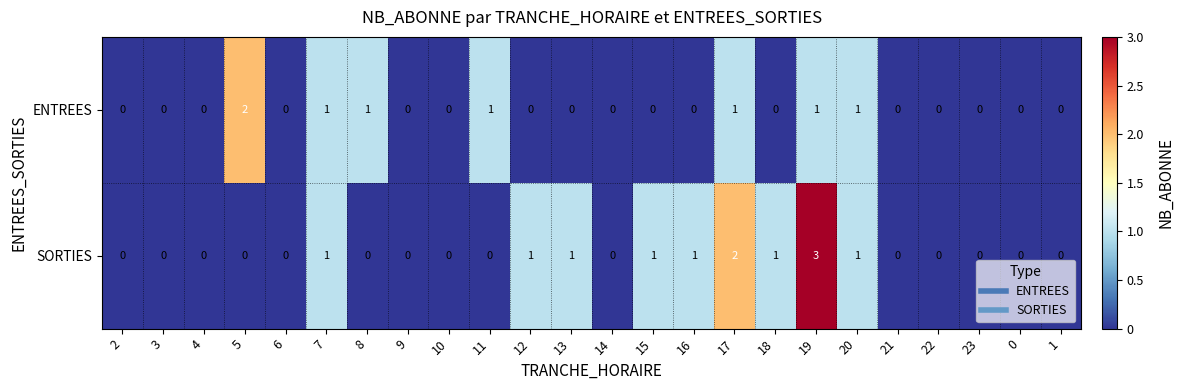

The value of ENTREES at 19 is 2. True or false?

False